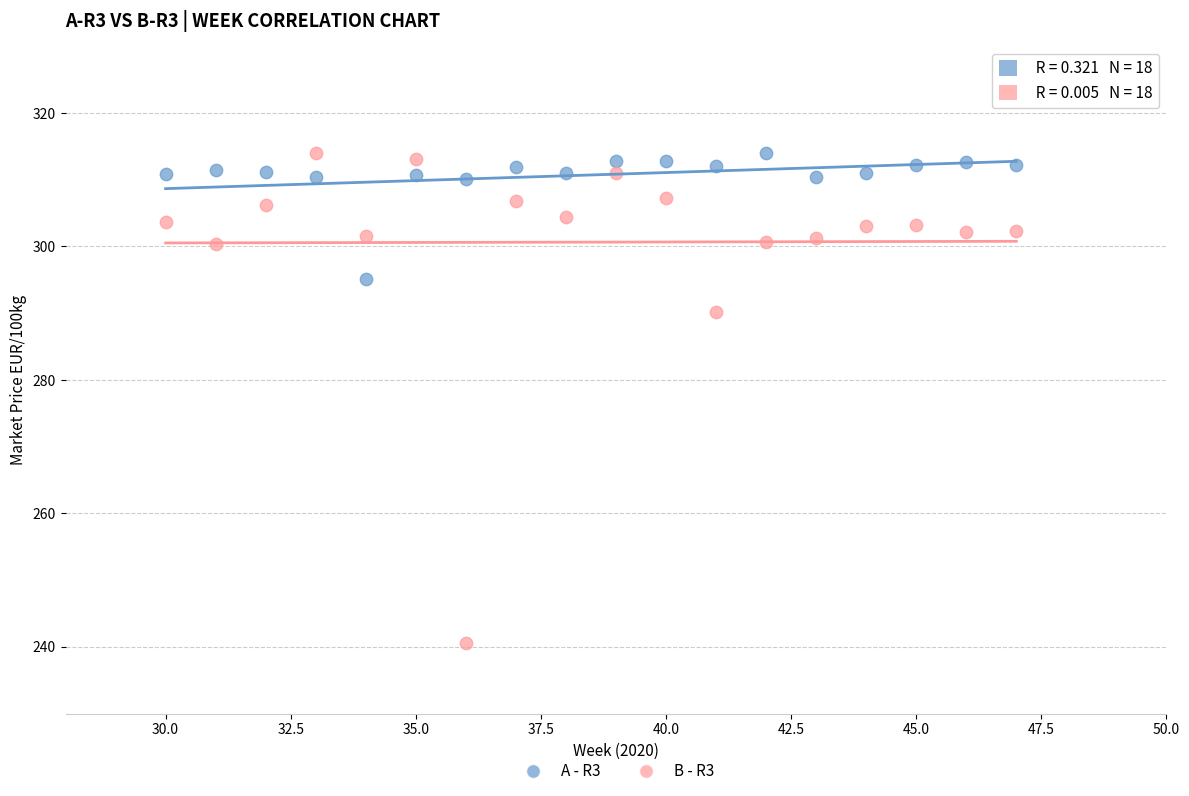

In the B - R3 series, what Y value is closest to 277?

290.2